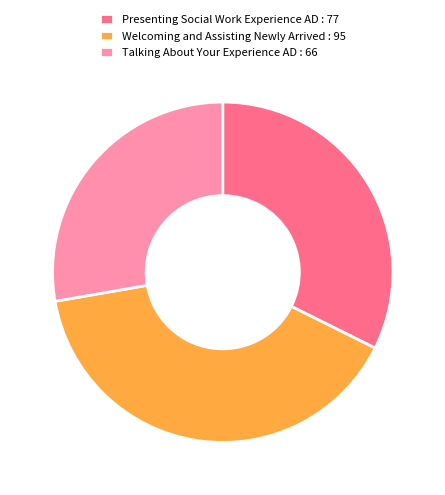

Count the number of slices in the pie.

3